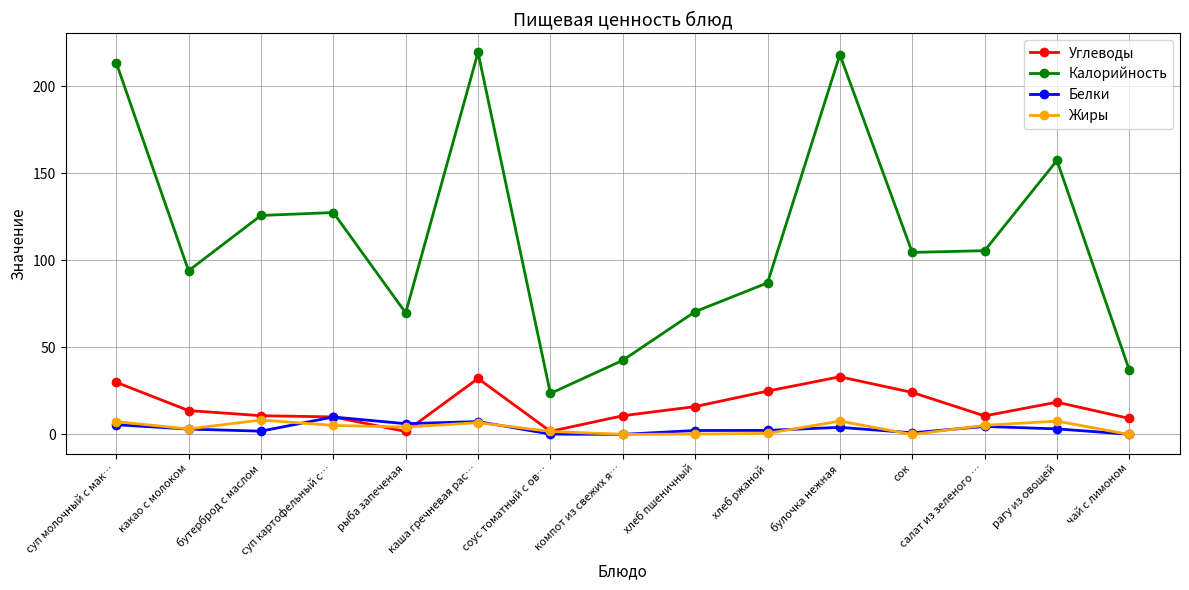

What is the spread (max minus min) of values at компот из свежих я…?

42.5